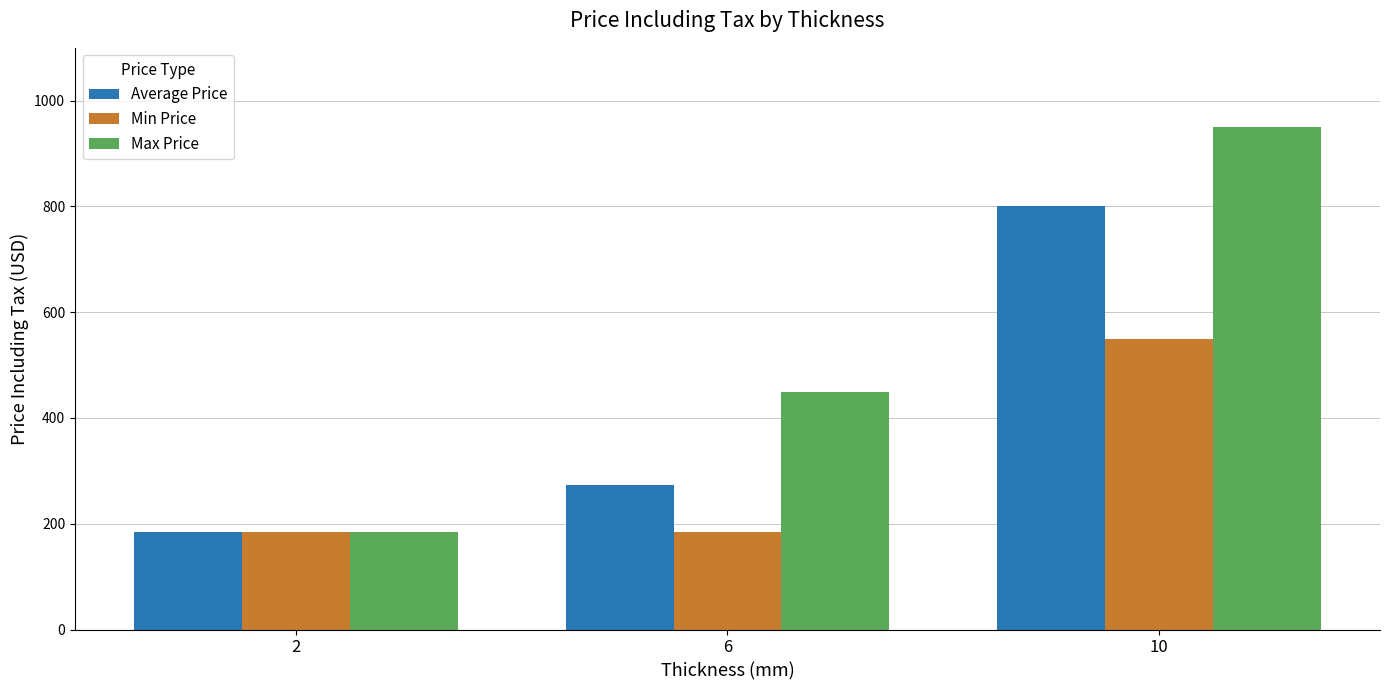

Reading left to right, transcribe all the data shown in this chart.

Average Price: 2=185	6=274	10=800
Min Price: 2=185	6=185	10=550
Max Price: 2=185	6=450	10=950